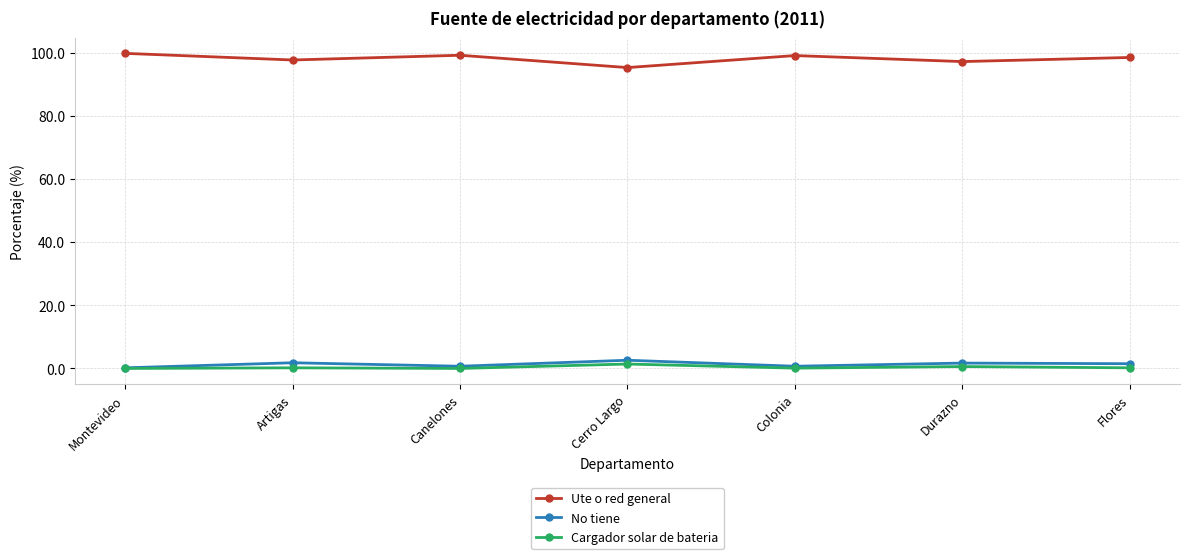

What are all the series names shown in the legend?

Ute o red general, No tiene, Cargador solar de bateria